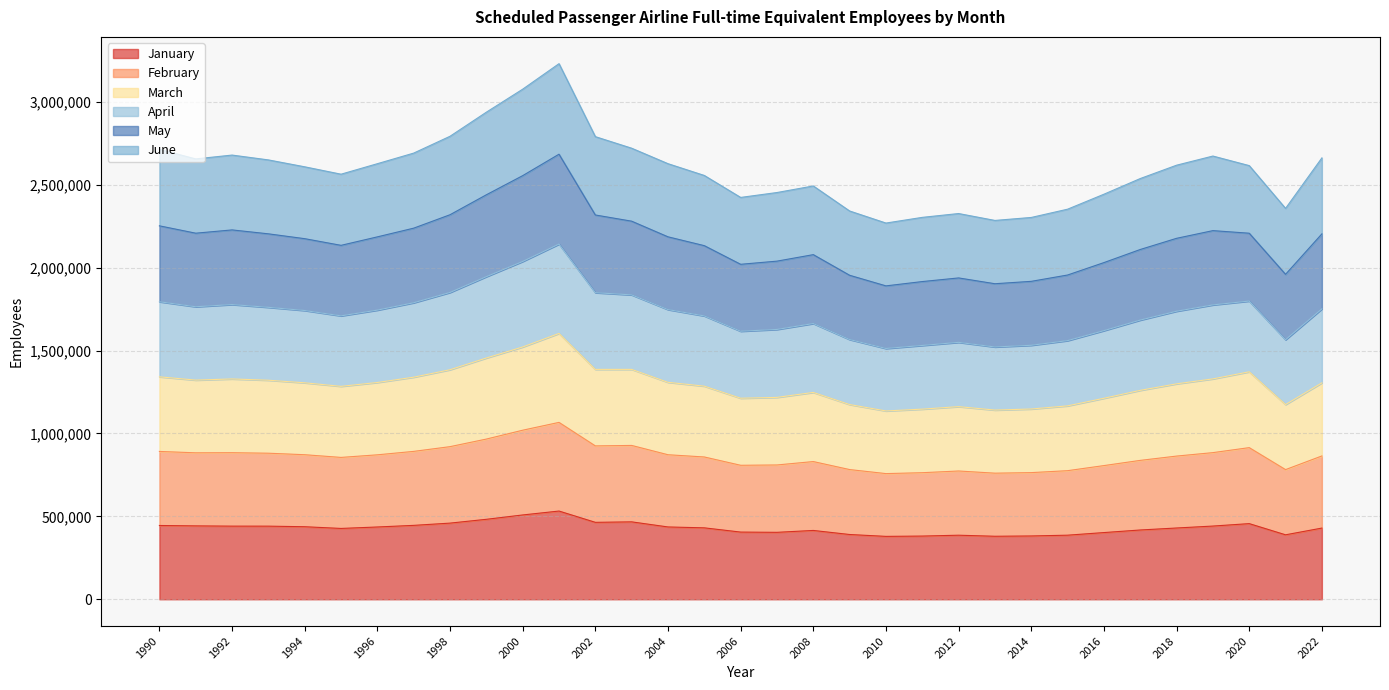

What is the minimum value for January?

379322